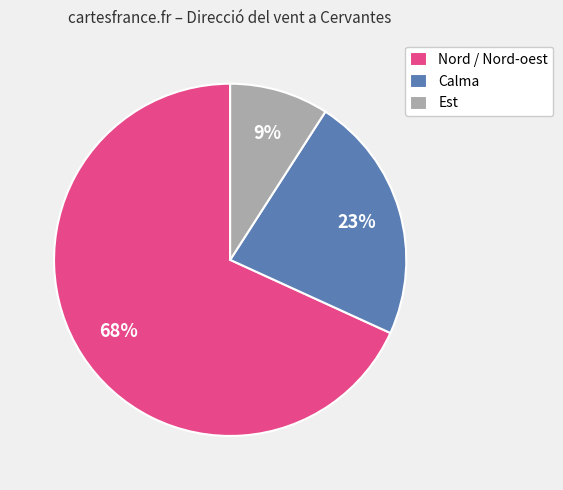

What is the ratio of the value at Calma to the value at Nord / Nord-oest?

0.3